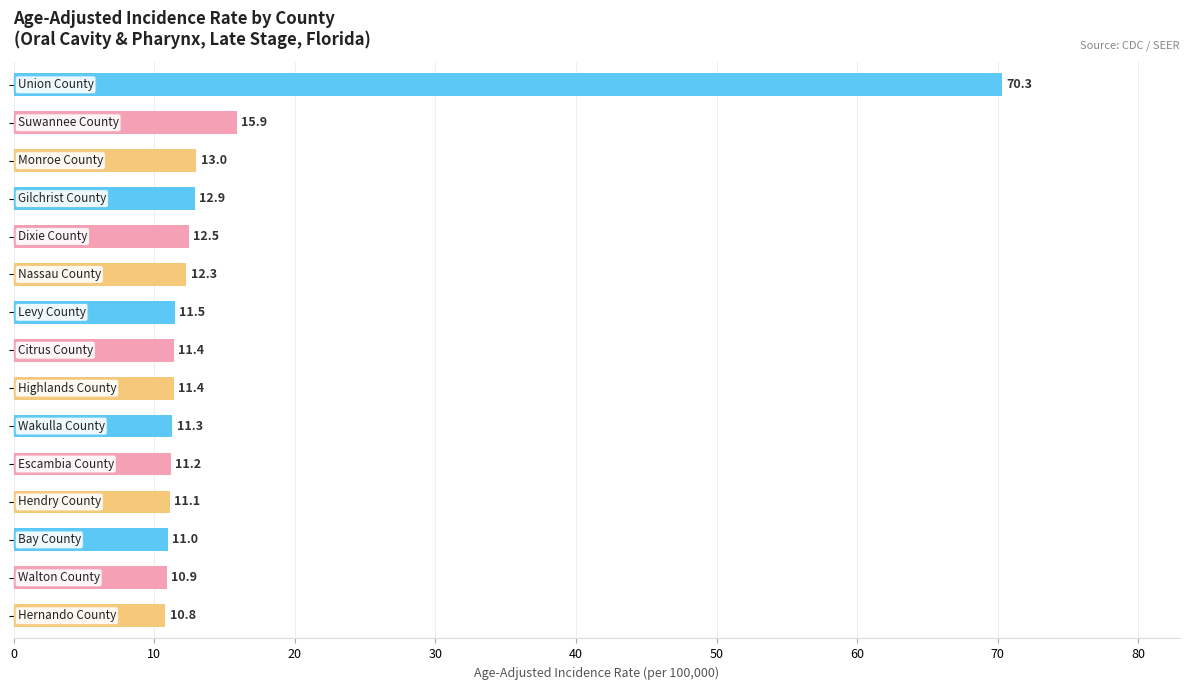

What is the smallest value displayed?

10.8